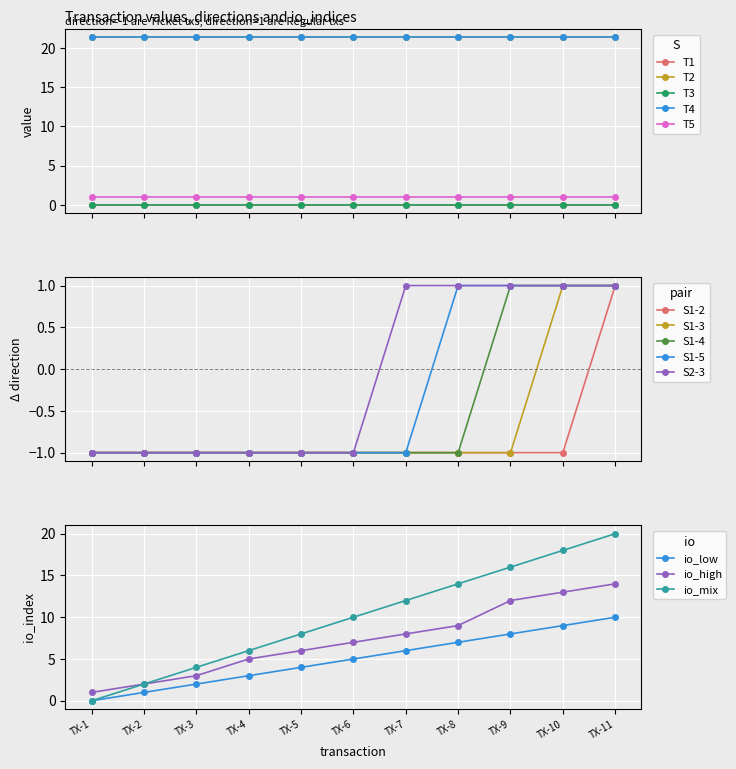

What is the value of the S1-3 point at the 2nd from the left?

-1